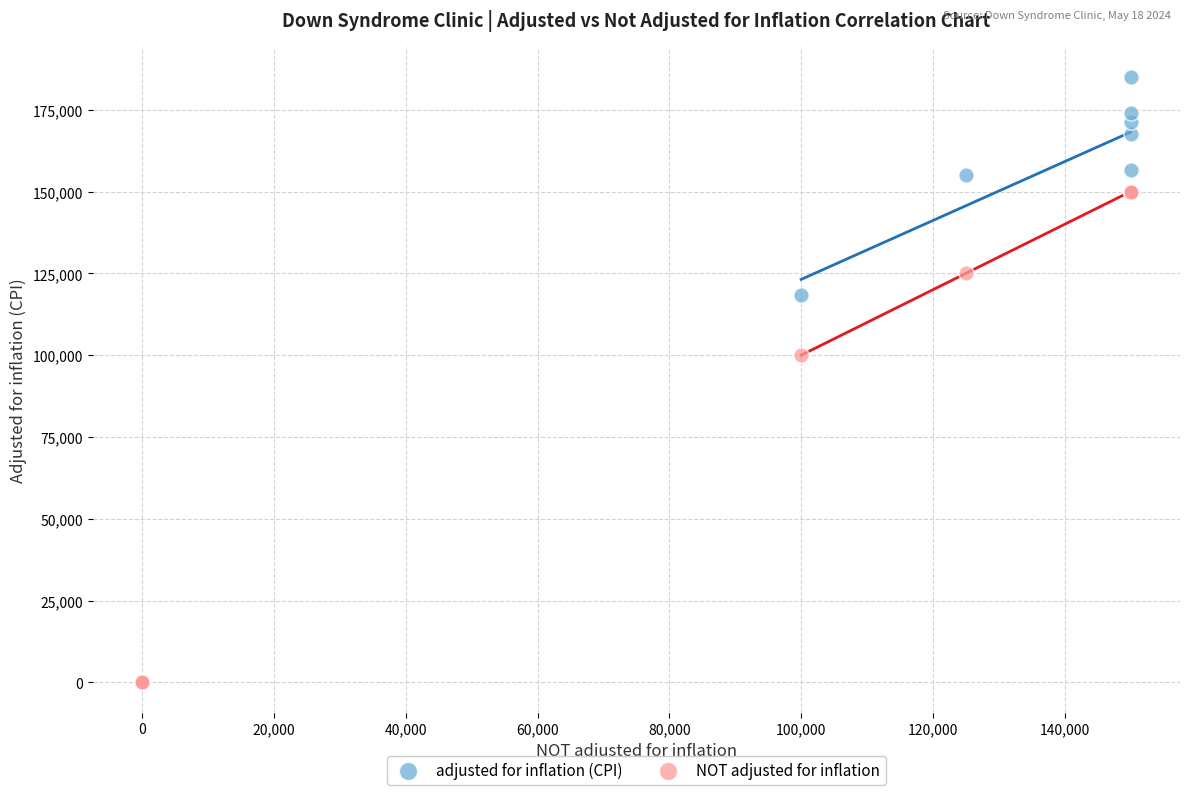

Which series contains the highest Y value?

adjusted for inflation (CPI)